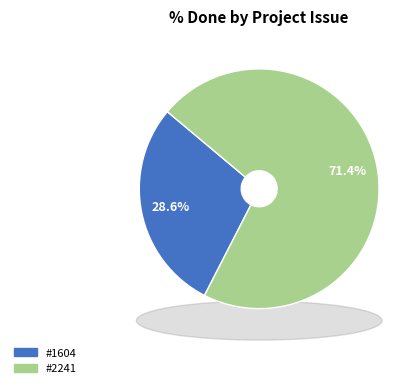

Which category has the biggest portion of the pie?

#2241